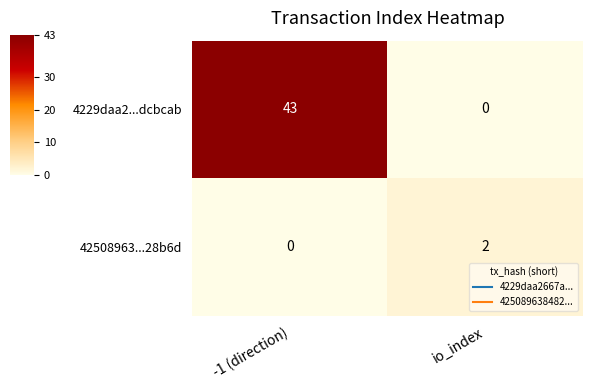

What is the sum of the 4229daa2...dcbcab values at -1 (direction) and io_index?

43